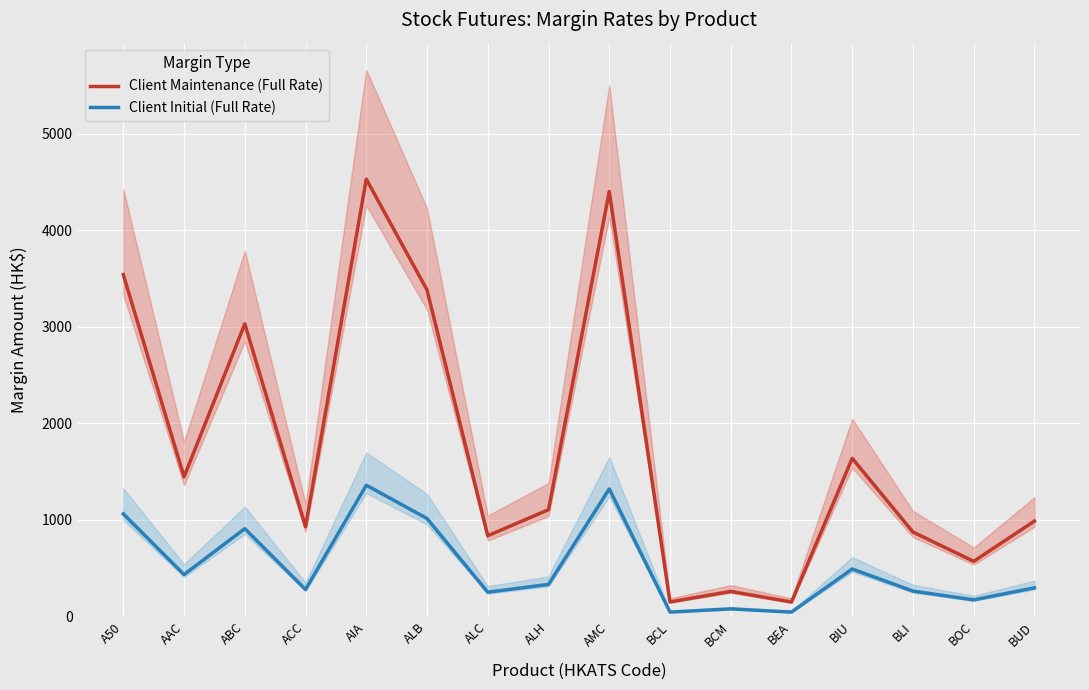

True or false: Client Maintenance (Full Rate) and Client Initial (Full Rate) intersect in this chart.

False